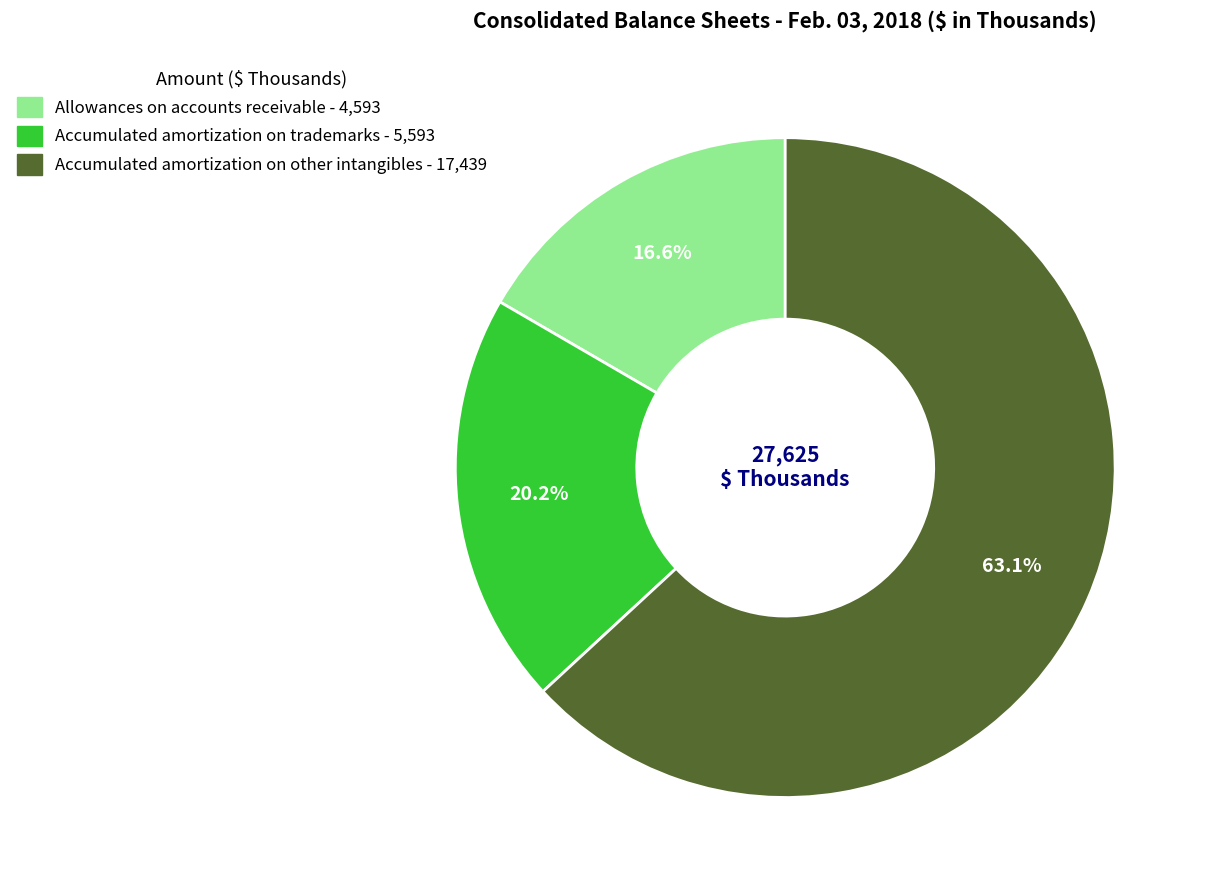

What is the largest slice in the pie chart?

Accumulated amortization on other intangibles